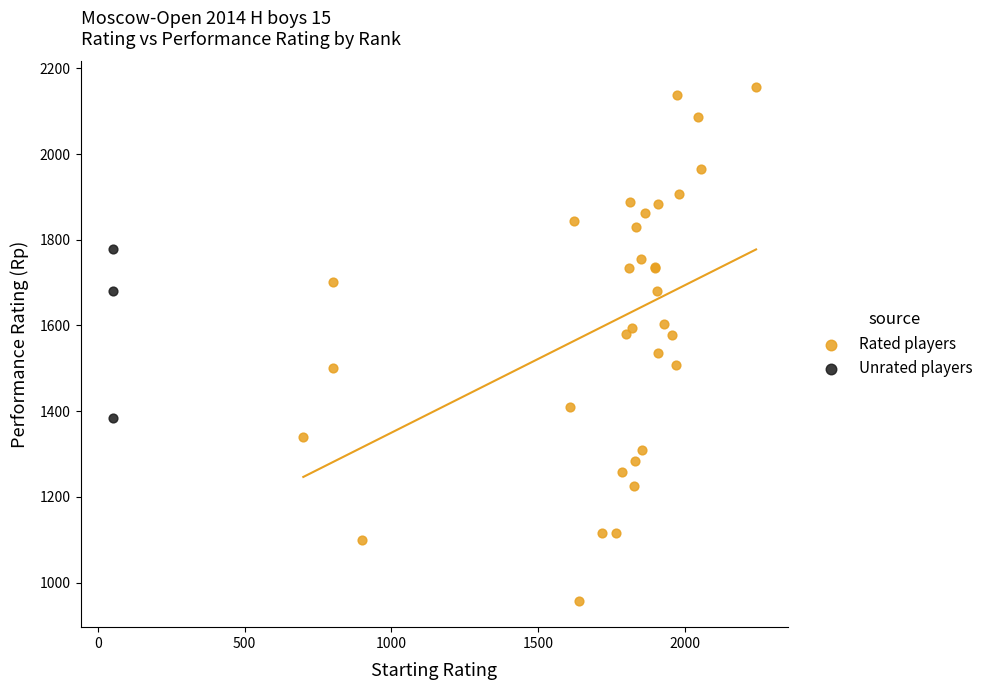

Which series reaches the minimum Y coordinate?

Rated players